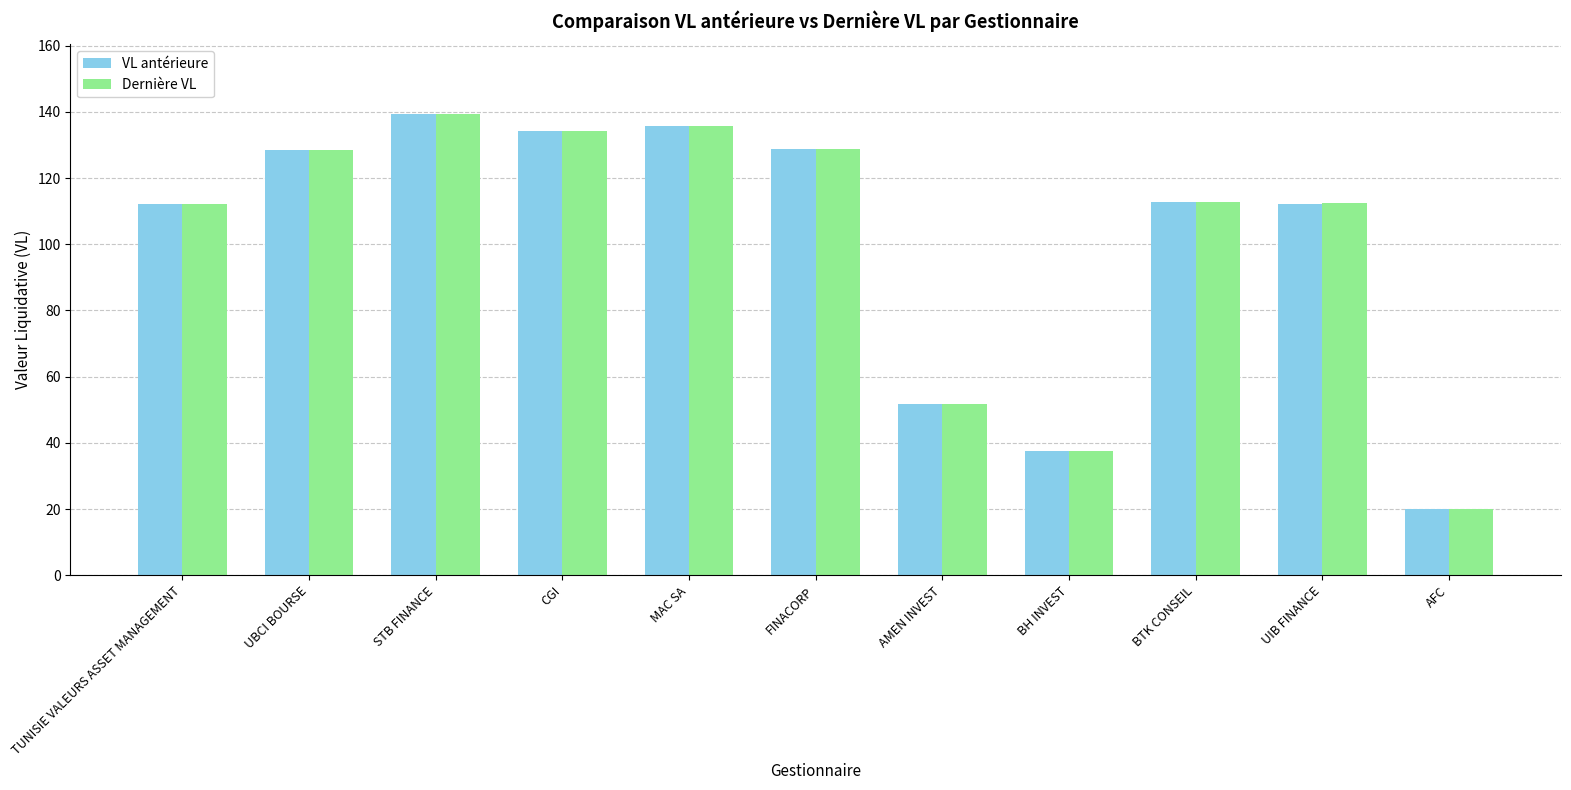

What is the label of the 1st bar from the left?

TUNISIE VALEURS ASSET MANAGEMENT